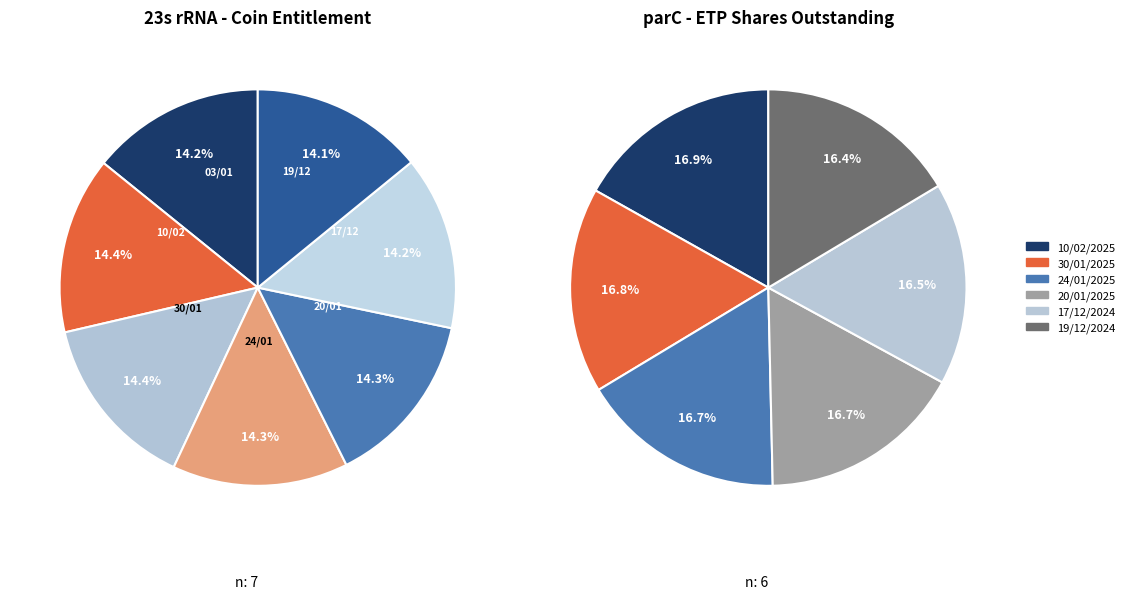

What portion of the pie excludes 10/02/2025?

85.6%